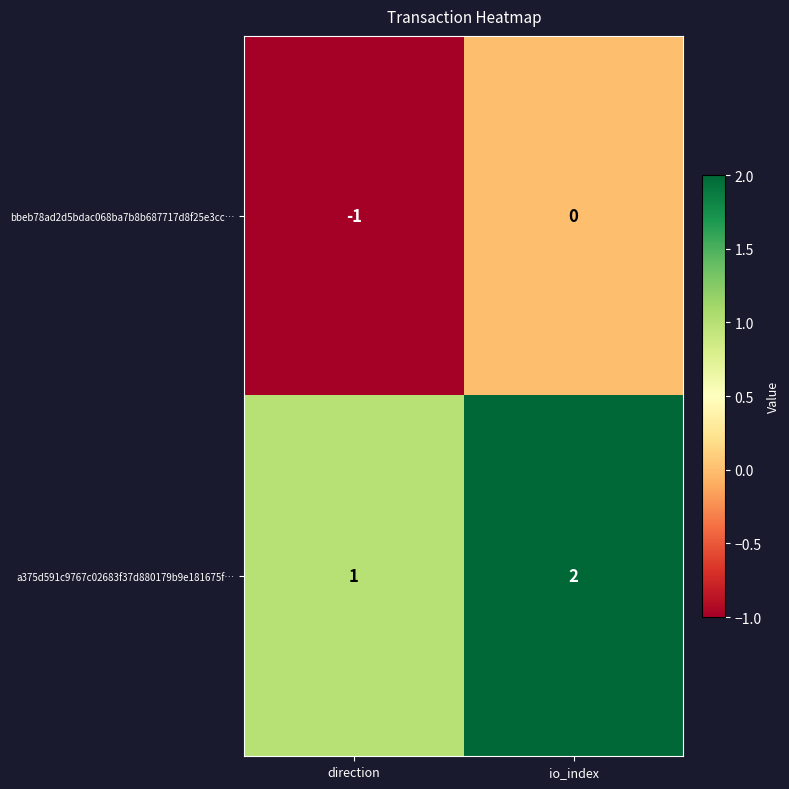

Reading left to right, extract all data points from this chart.

bbeb78ad2d5bdac068ba7b8b687717d8f25e3cc…: -1	0
a375d591c9767c02683f37d880179b9e181675f…: 1	2